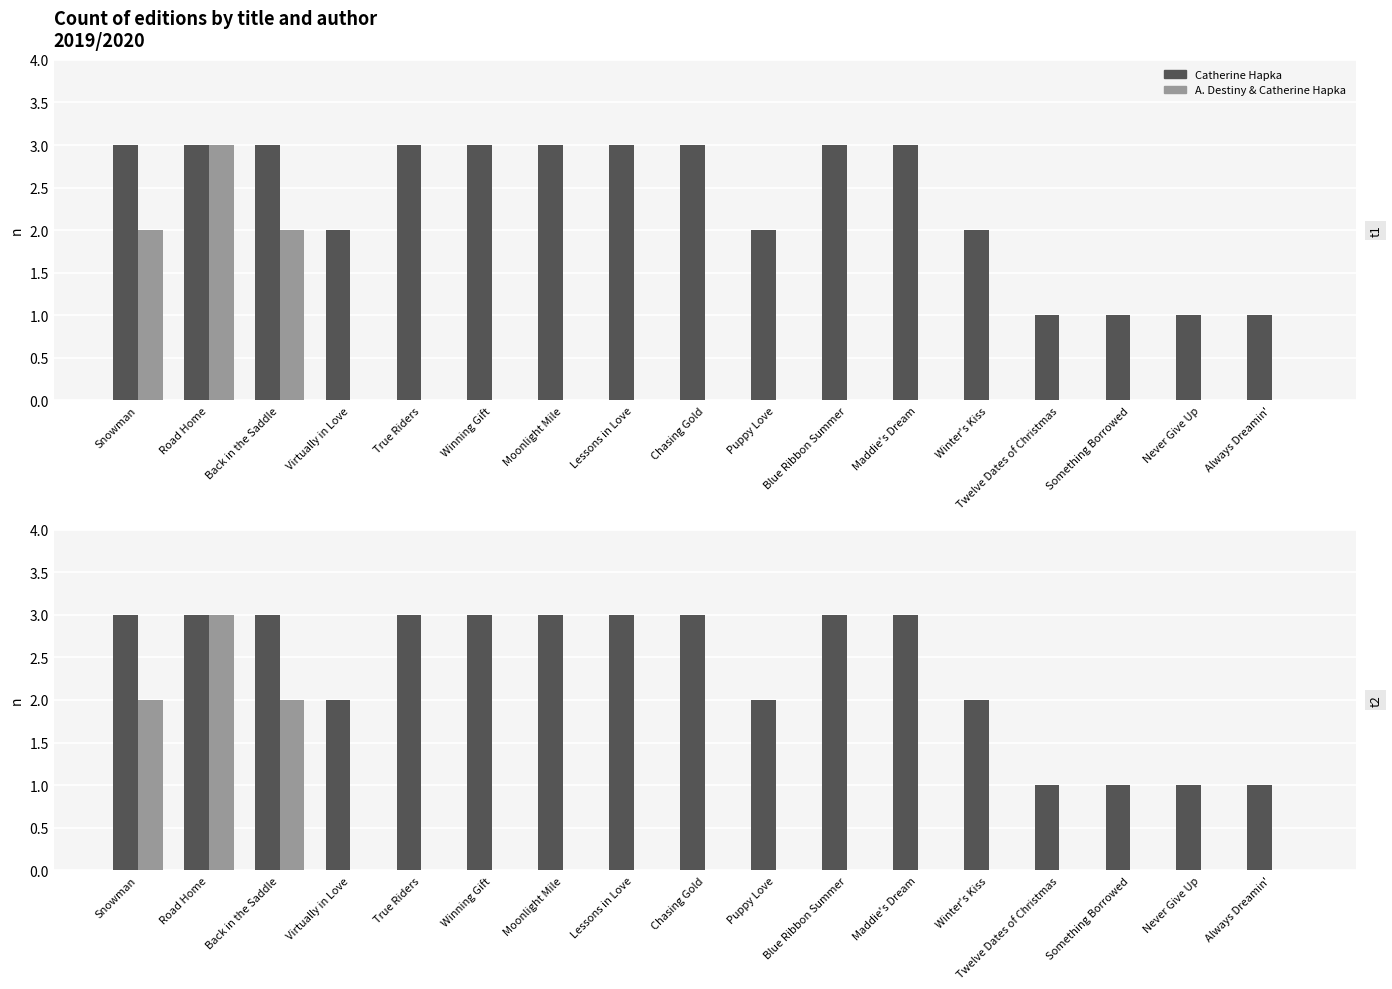

Rank the series by their maximum value, from highest to lowest.

Catherine Hapka, A. Destiny & Catherine Hapka